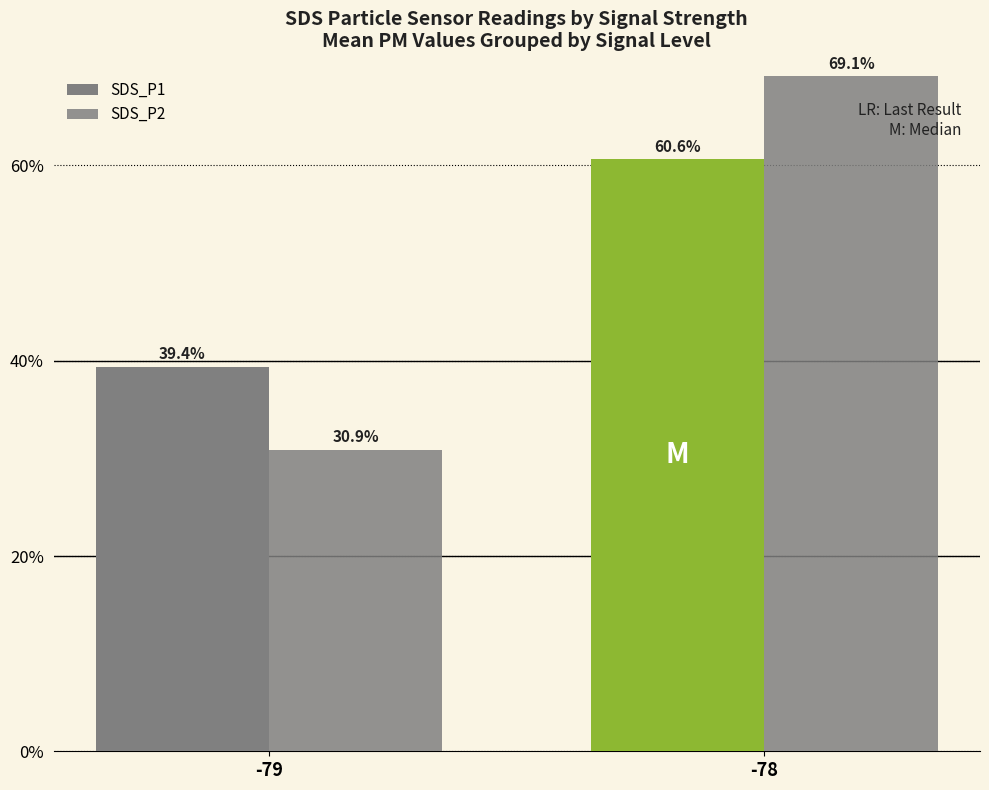

How many groups of bars are there?

2